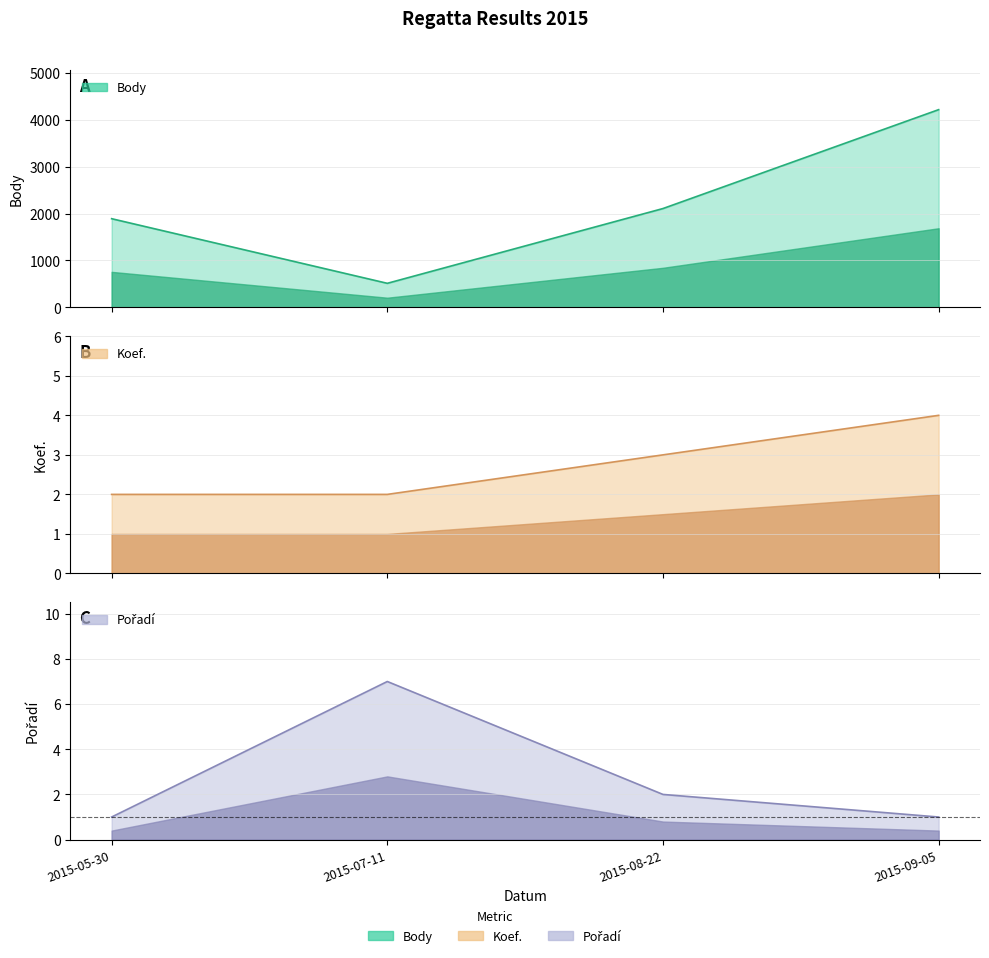

How many values in the Body series exceed 2109?

1